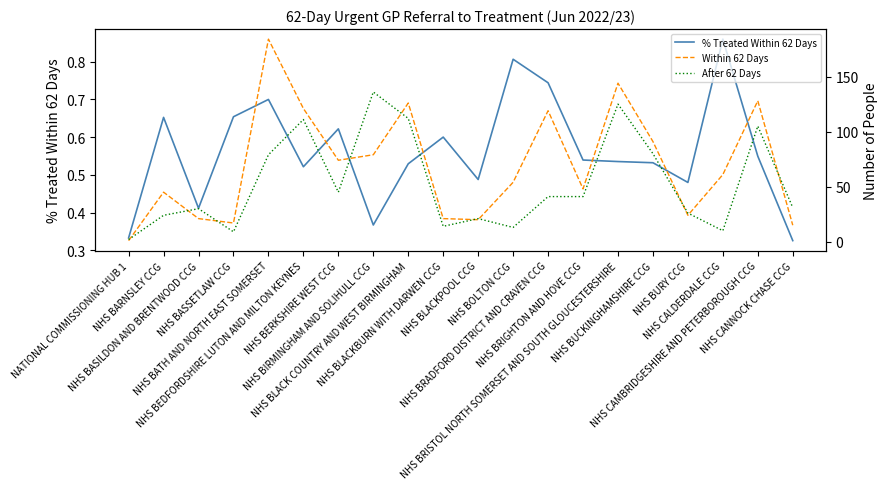

What is the value of the % Treated Within 62 Days point at the 17th from the left?

0.5